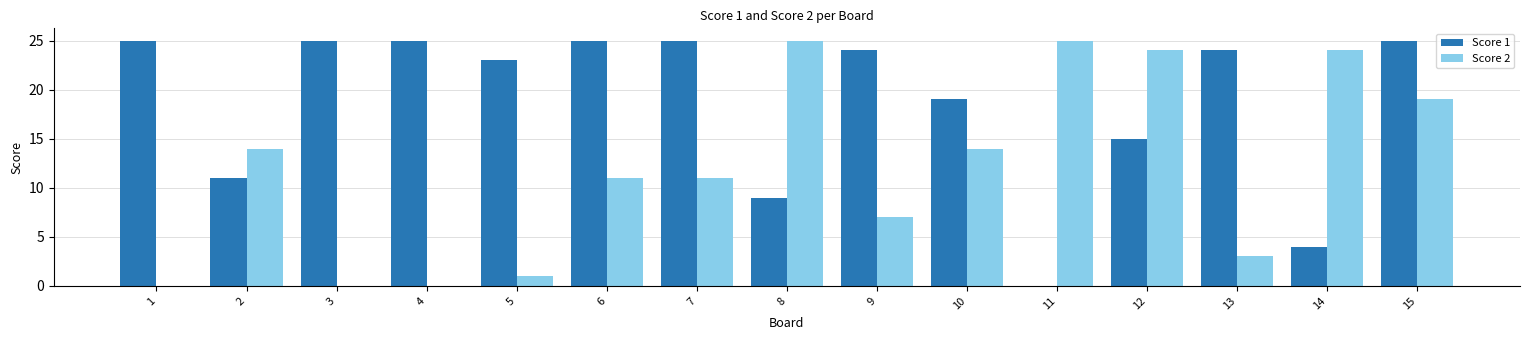

What is the highest value of the Score 2 series?

25